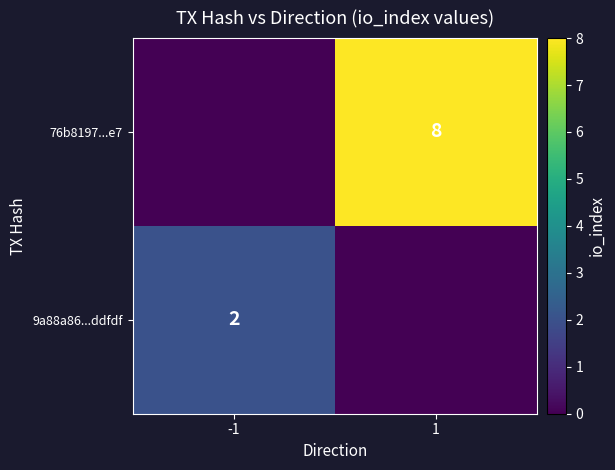

The 9a88a86...ddfdf series shows 2 at -1. True or false?

True